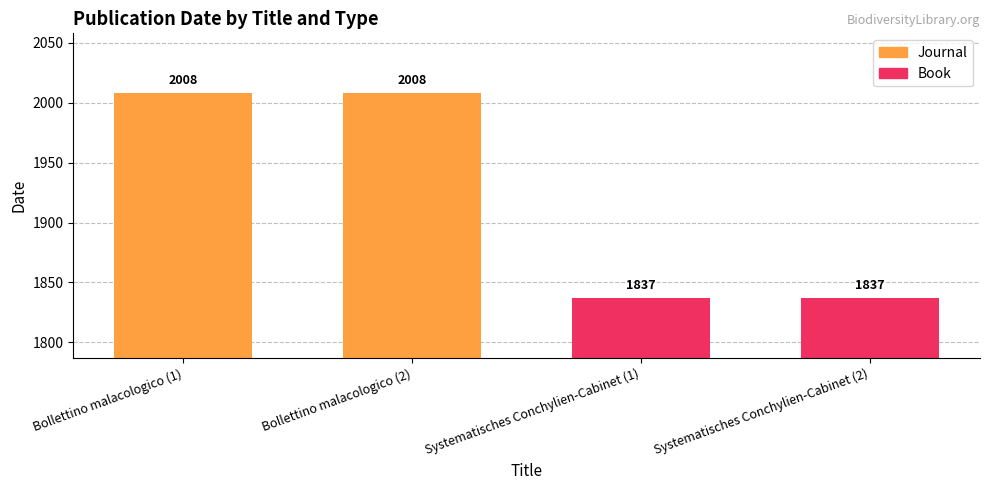

Reading left to right, extract all data points from this chart.

Journal: Bollettino malacologico (1)=2008	Bollettino malacologico (2)=2008	Systematisches Conchylien-Cabinet (1)=0	Systematisches Conchylien-Cabinet (2)=0
Book: Bollettino malacologico (1)=0	Bollettino malacologico (2)=0	Systematisches Conchylien-Cabinet (1)=1837	Systematisches Conchylien-Cabinet (2)=1837